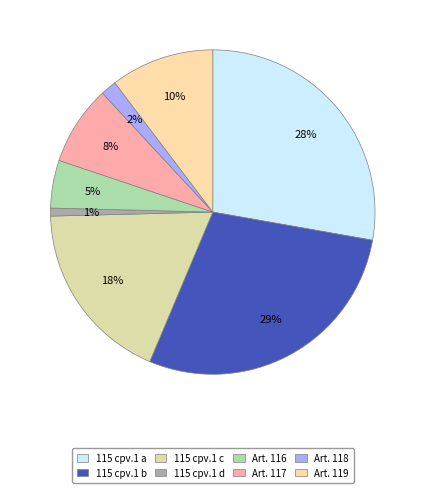

Which slice is the largest?

115 cpv.1 b